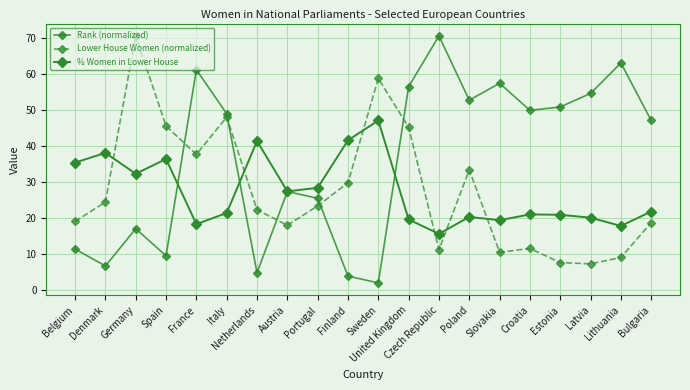

What is the greatest value displayed?

70.5